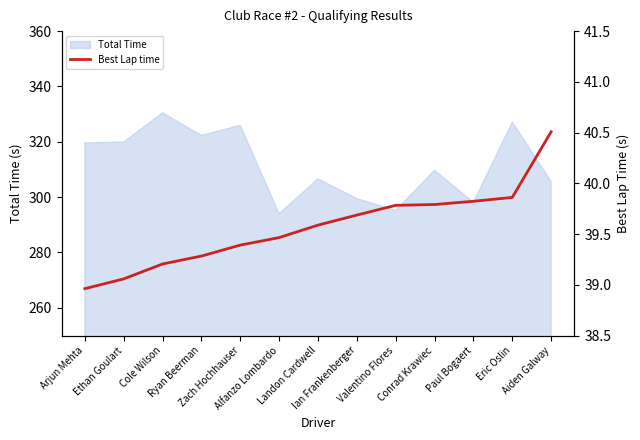

What is the smallest value displayed?

39.0